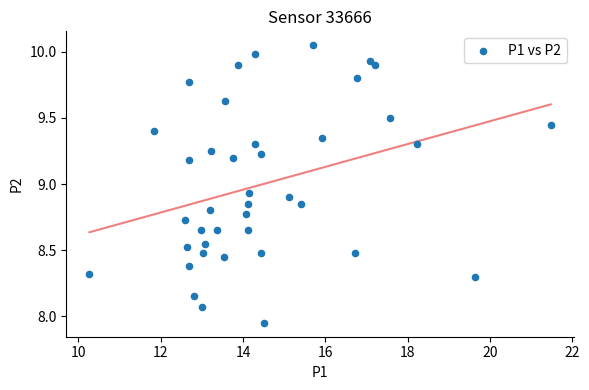

What is the range of Y values (max minus min)?

2.1